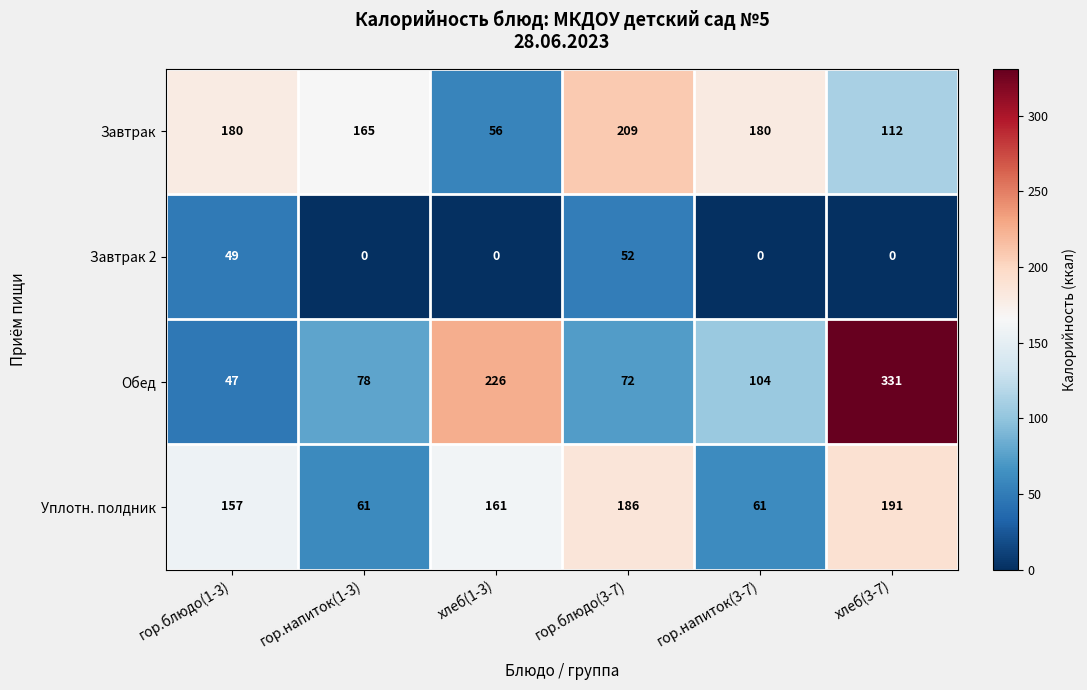

Reading left to right, transcribe all the data shown in this chart.

Завтрак: 180	165	56	209	180	112
Завтрак 2: 49	0	0	52	0	0
Обед: 47	78	226	72	104	331
Уплотн. полдник: 157	61	161	186	61	191